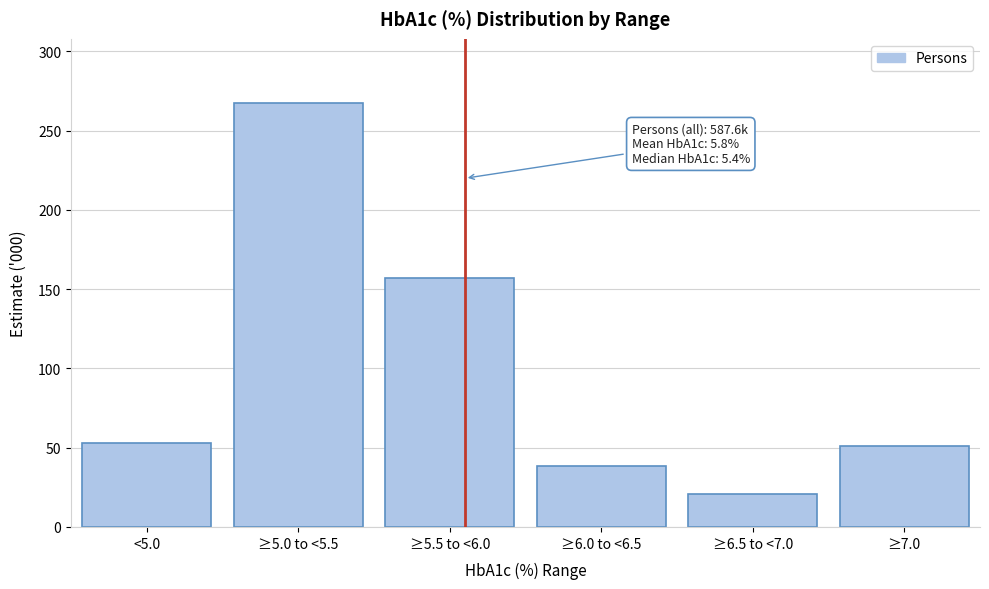

Reading left to right, list all the values displayed in this chart.

52.7	267.8	157.1	38.3	20.8	50.9